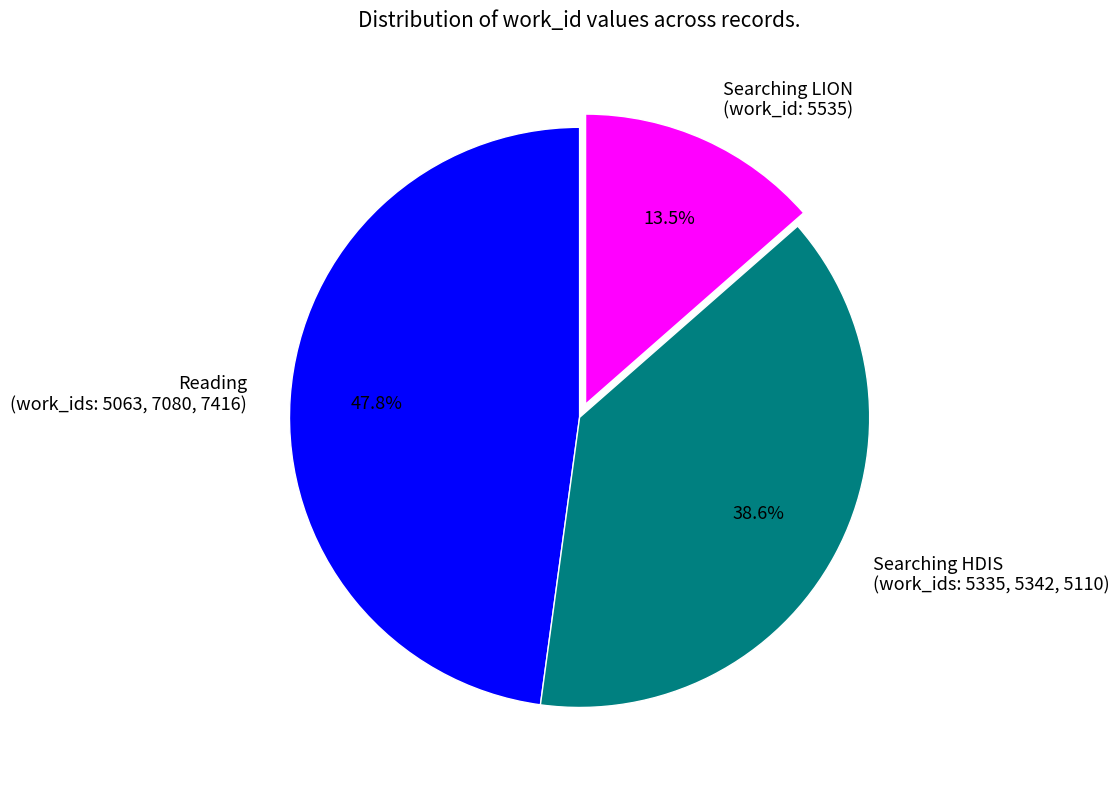

Do Searching HDIS (work_ids: 5335, 5342, 5110) and Searching LION (work_id: 5535) together represent more than half of the pie?

Yes